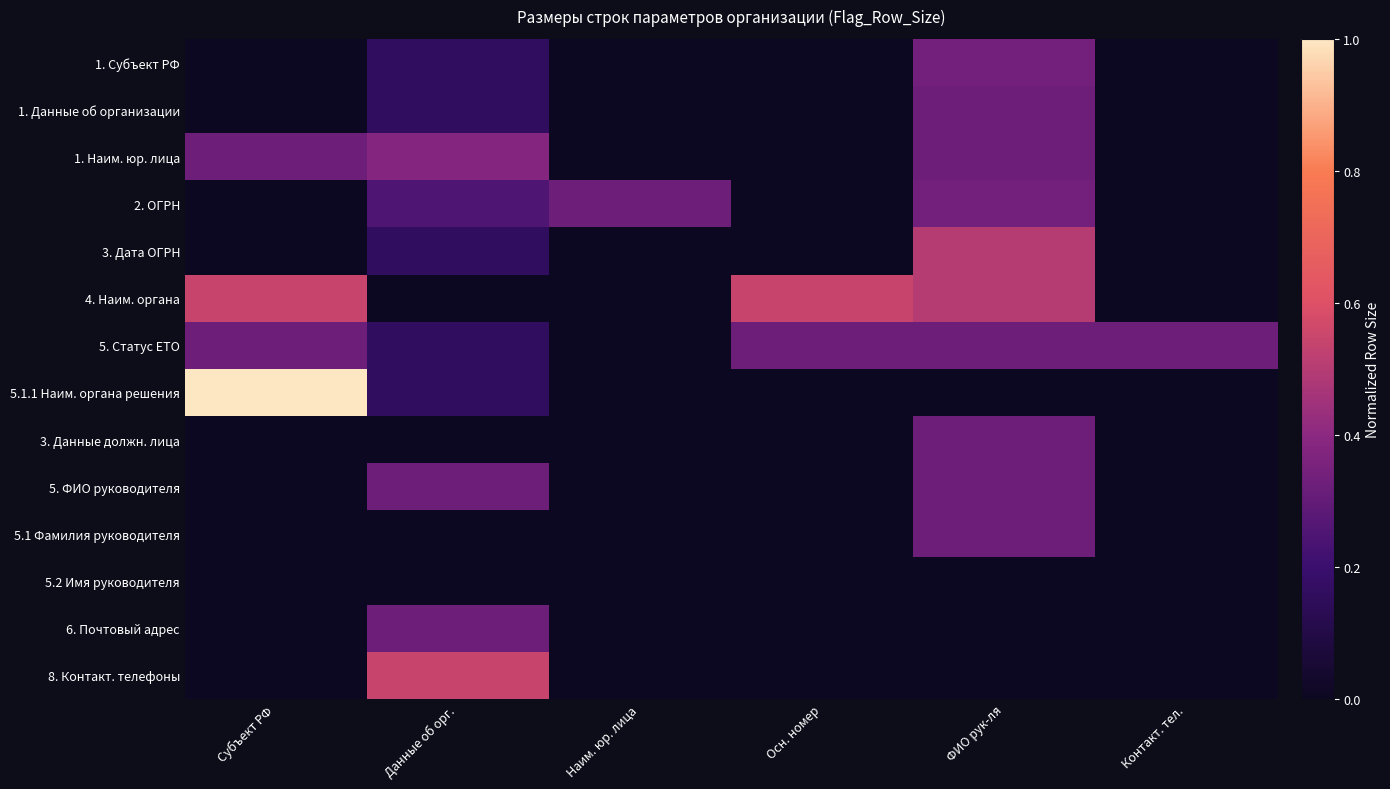

Reading right to left, list all the values displayed in this chart.

1. Субъект РФ: Контакт. тел.=0.0	ФИО рук-ля=0.3	Осн. номер=0.0	Наим. юр. лица=0.0	Данные об орг.=0.2	Субъект РФ=0.0
1. Данные об организации: Контакт. тел.=0.0	ФИО рук-ля=0.3	Осн. номер=0.0	Наим. юр. лица=0.0	Данные об орг.=0.2	Субъект РФ=0.0
1. Наим. юр. лица: Контакт. тел.=0.0	ФИО рук-ля=0.3	Осн. номер=0.0	Наим. юр. лица=0.0	Данные об орг.=0.4	Субъект РФ=0.3
2. ОГРН: Контакт. тел.=0.0	ФИО рук-ля=0.3	Осн. номер=0.0	Наим. юр. лица=0.3	Данные об орг.=0.2	Субъект РФ=0.0
3. Дата ОГРН: Контакт. тел.=0.0	ФИО рук-ля=0.5	Осн. номер=0.0	Наим. юр. лица=0.0	Данные об орг.=0.2	Субъект РФ=0.0
4. Наим. органа: Контакт. тел.=0.0	ФИО рук-ля=0.5	Осн. номер=0.5	Наим. юр. лица=0.0	Данные об орг.=0.0	Субъект РФ=0.5
5. Статус ЕТО: Контакт. тел.=0.3	ФИО рук-ля=0.3	Осн. номер=0.3	Наим. юр. лица=0.0	Данные об орг.=0.2	Субъект РФ=0.3
5.1.1 Наим. органа решения: Контакт. тел.=0.0	ФИО рук-ля=0.0	Осн. номер=0.0	Наим. юр. лица=0.0	Данные об орг.=0.2	Субъект РФ=1.0
3. Данные должн. лица: Контакт. тел.=0.0	ФИО рук-ля=0.3	Осн. номер=0.0	Наим. юр. лица=0.0	Данные об орг.=0.0	Субъект РФ=0.0
5. ФИО руководителя: Контакт. тел.=0.0	ФИО рук-ля=0.3	Осн. номер=0.0	Наим. юр. лица=0.0	Данные об орг.=0.3	Субъект РФ=0.0
5.1 Фамилия руководителя: Контакт. тел.=0.0	ФИО рук-ля=0.3	Осн. номер=0.0	Наим. юр. лица=0.0	Данные об орг.=0.0	Субъект РФ=0.0
5.2 Имя руководителя: Контакт. тел.=0.0	ФИО рук-ля=0.0	Осн. номер=0.0	Наим. юр. лица=0.0	Данные об орг.=0.0	Субъект РФ=0.0
6. Почтовый адрес: Контакт. тел.=0.0	ФИО рук-ля=0.0	Осн. номер=0.0	Наим. юр. лица=0.0	Данные об орг.=0.3	Субъект РФ=0.0
8. Контакт. телефоны: Контакт. тел.=0.0	ФИО рук-ля=0.0	Осн. номер=0.0	Наим. юр. лица=0.0	Данные об орг.=0.5	Субъект РФ=0.0